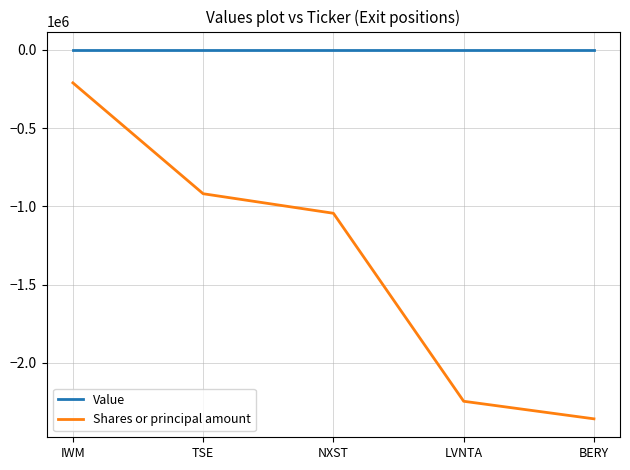

What are all the series names shown in the legend?

Value, Shares or principal amount